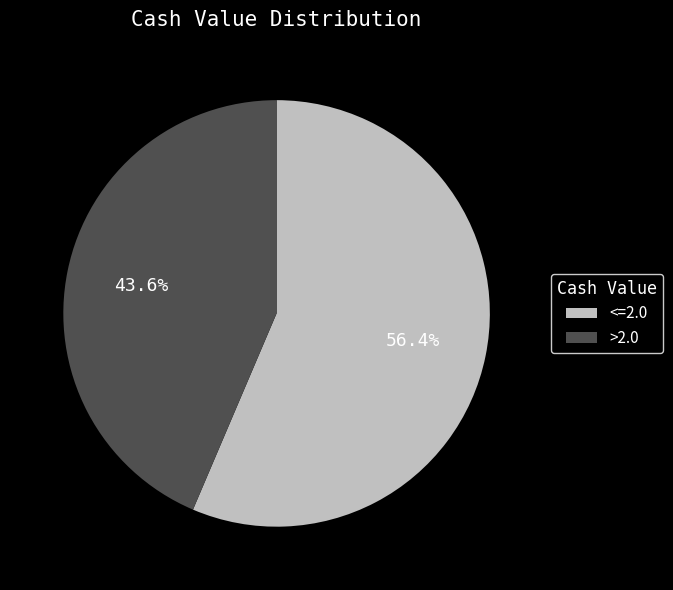

Combined, what portion of the pie is <=2.0 and >2.0?

100.0%